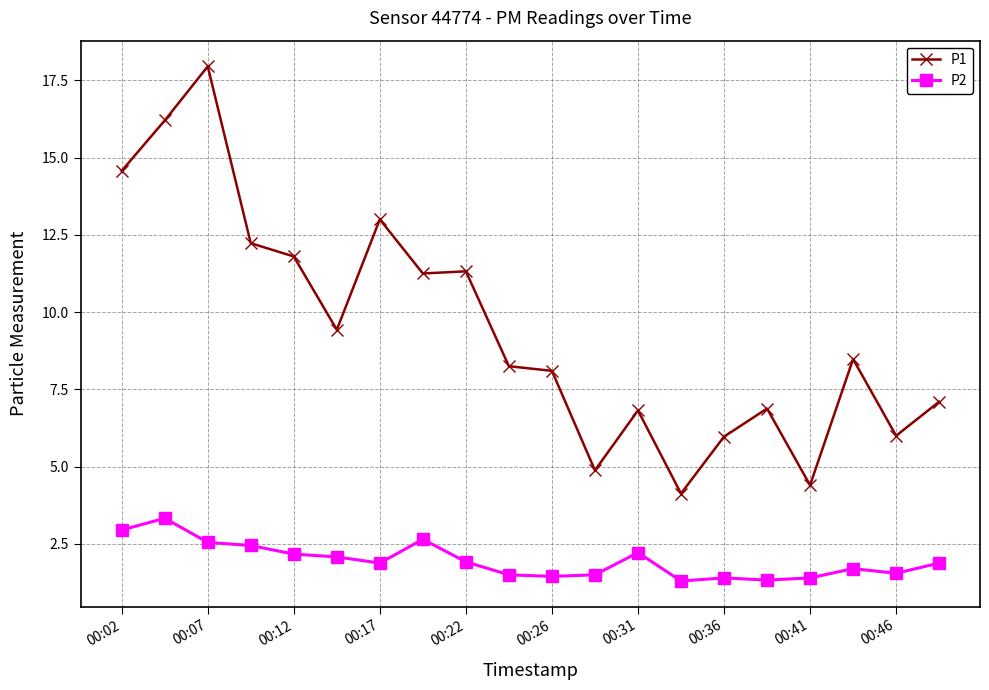

Which series has the largest range (max minus min)?

P1